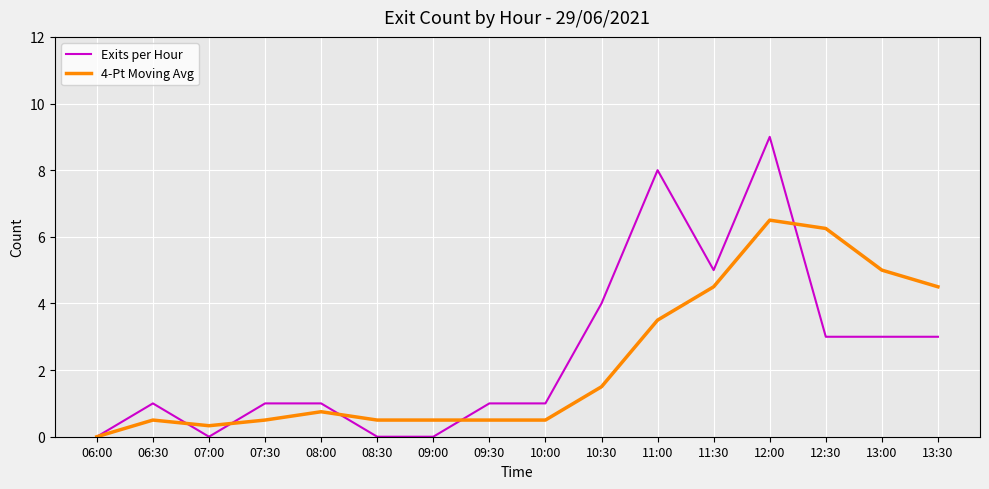

At which category does 4-Pt Moving Avg reach its first local valley?

07:00